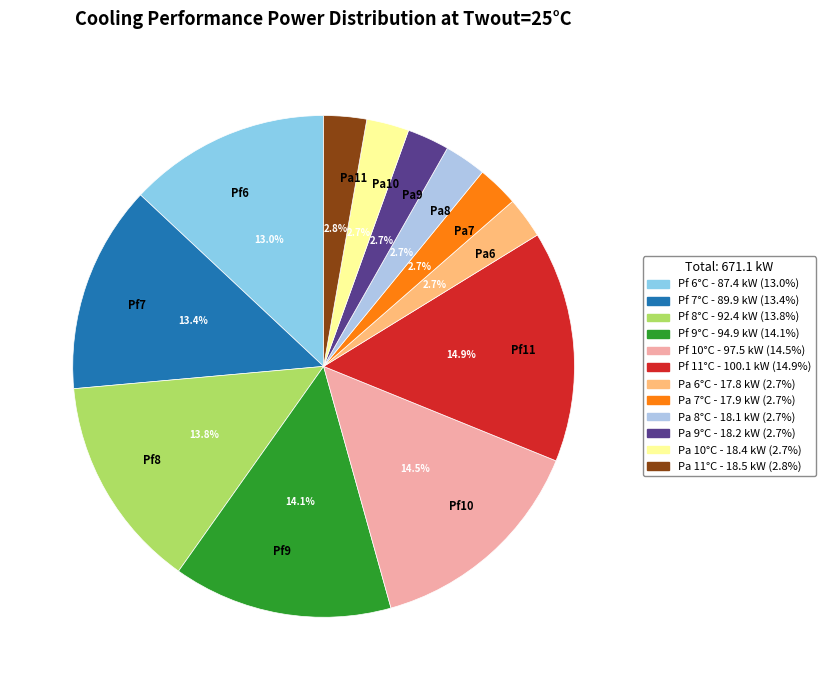

Is there any slice that represents more than half of the pie?

No